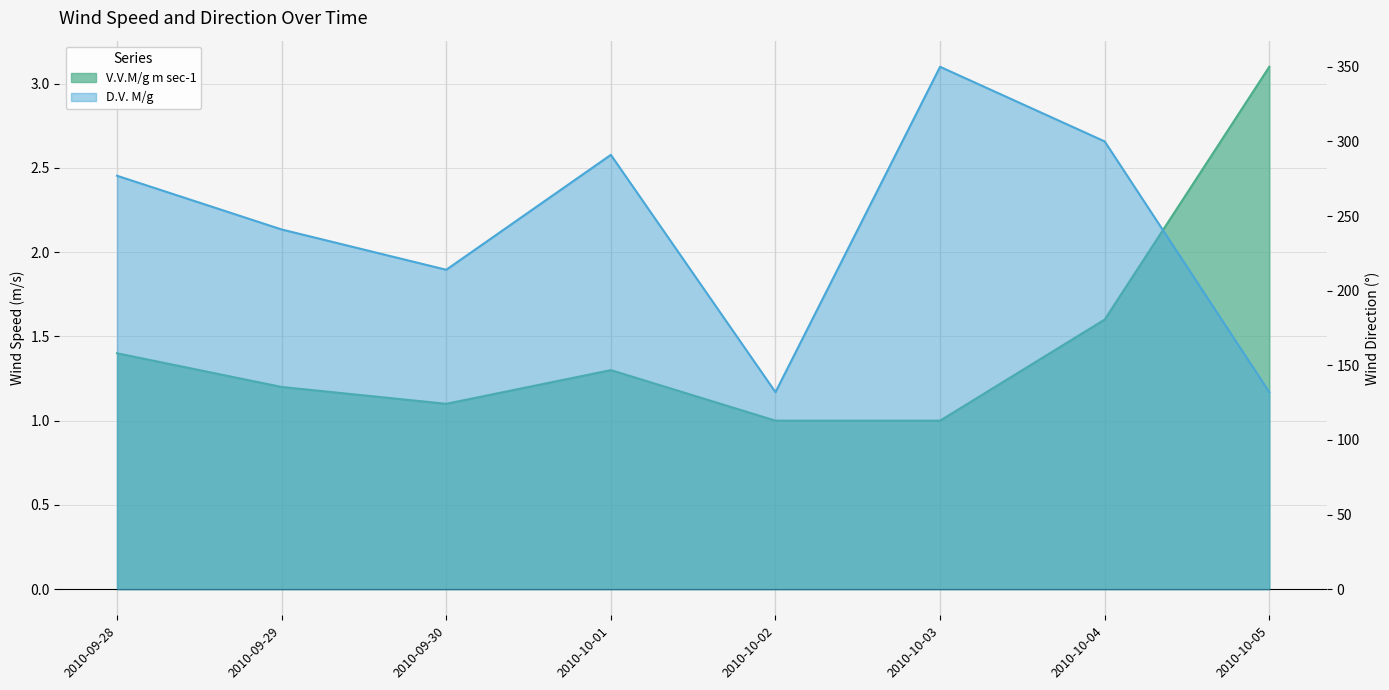

True or false: D.V. M/g and V.V.M/g m sec-1 intersect in this chart.

False